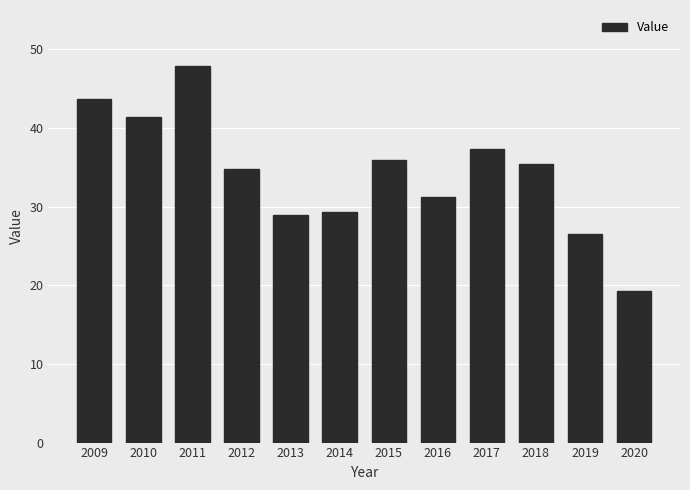

Count the number of categories in the chart.

12